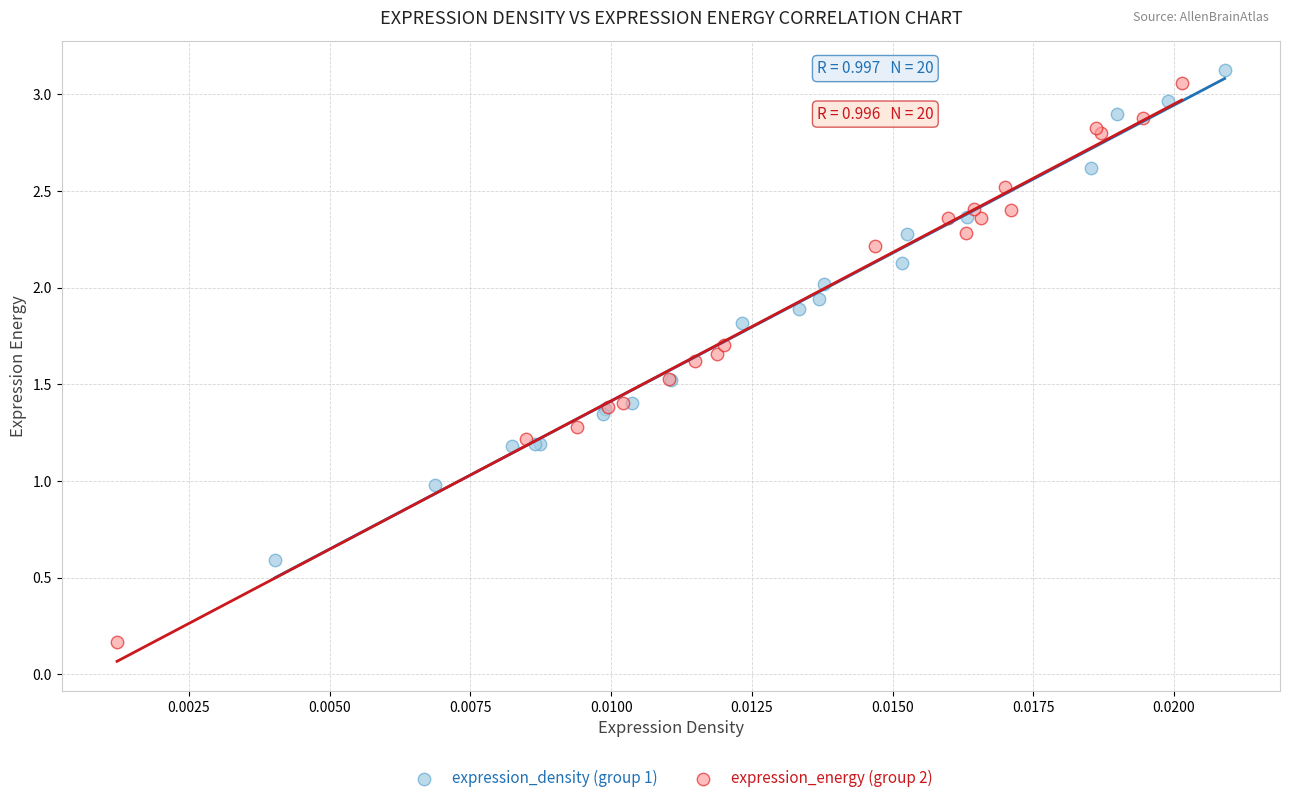

Which series has the widest spread of Y values?

expression_energy (group 2)